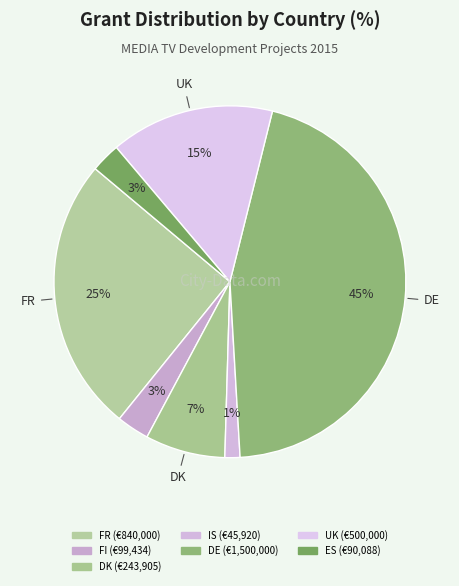

Count the number of slices in the pie.

7